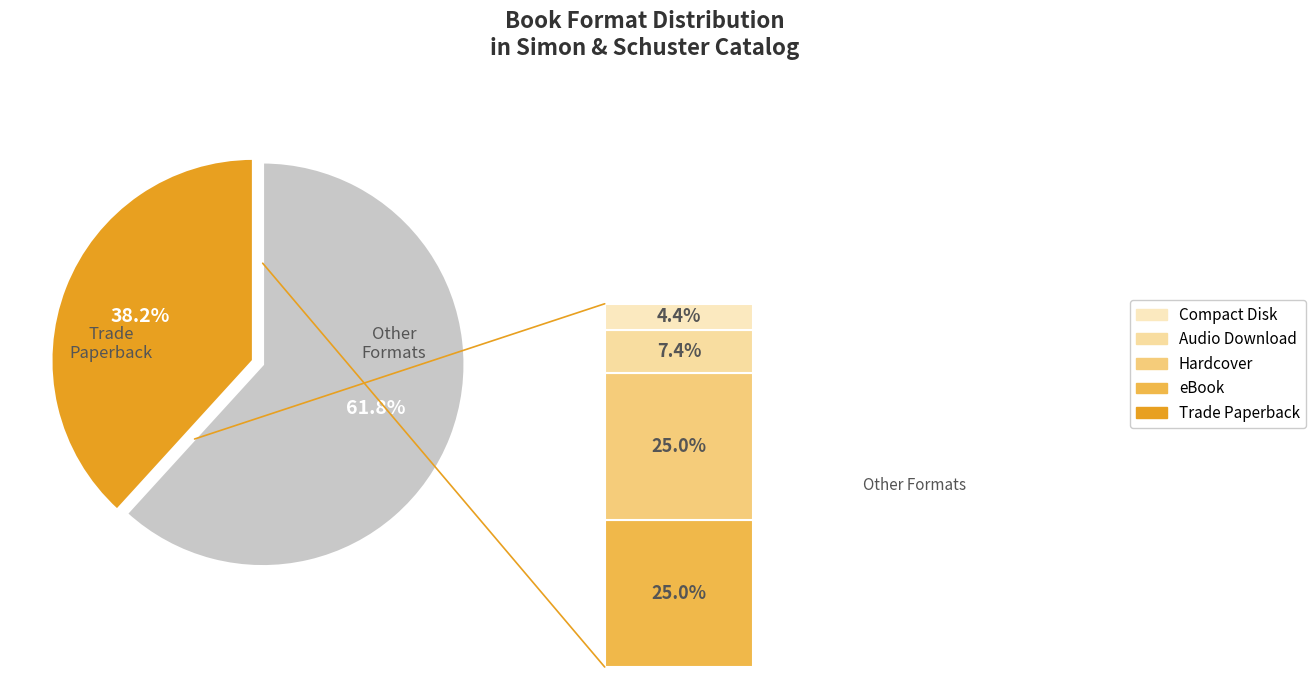

To the nearest percent, what percentage of the pie is Compact Disk?

4%